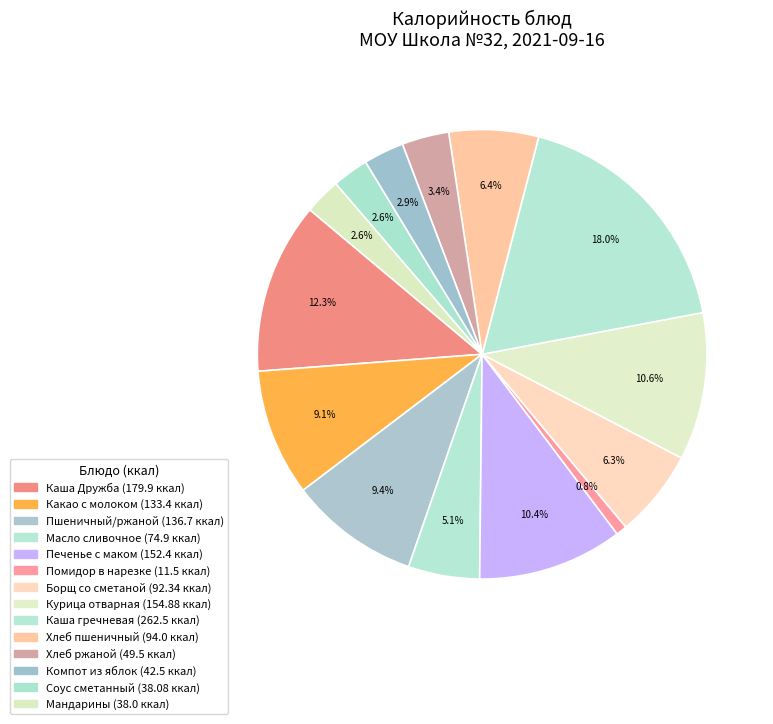

Rank the categories by value from lowest to highest.

Помидор в нарезке, Мандарины, Соус сметанный, Компот из яблок, Хлеб ржаной, Масло сливочное, Борщ со сметаной, Хлеб пшеничный, Какао с молоком, Пшеничный/ржаной, Печенье с маком, Курица отварная, Каша Дружба, Каша гречневая